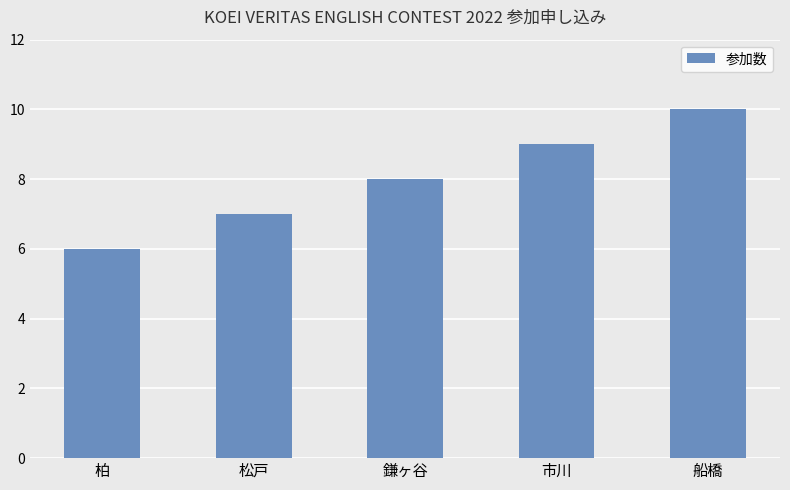

What is the difference between the maximum and second lowest values?

3